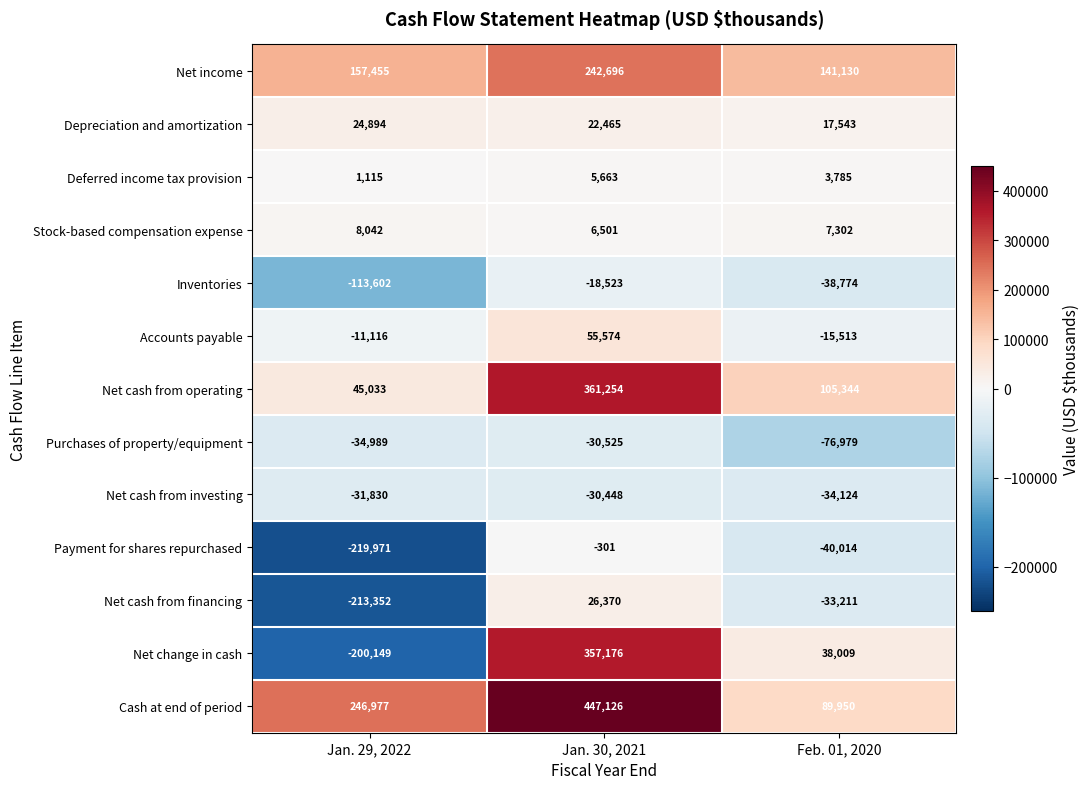

The Net change in cash series shows 38009 at Feb. 01, 2020. True or false?

True